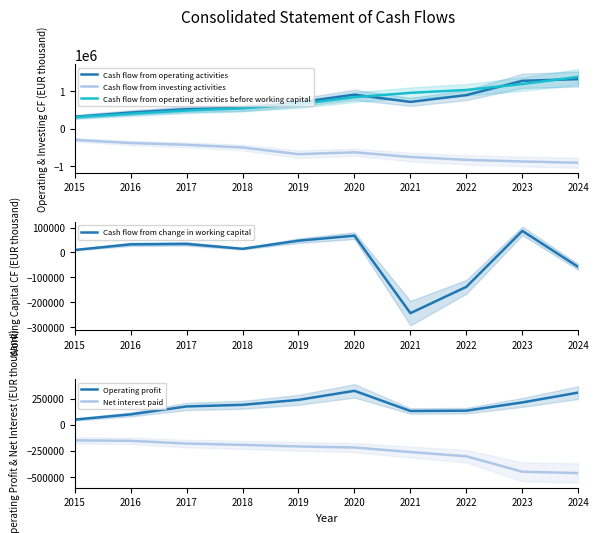

Which label corresponds to the smallest value in the chart?

2024